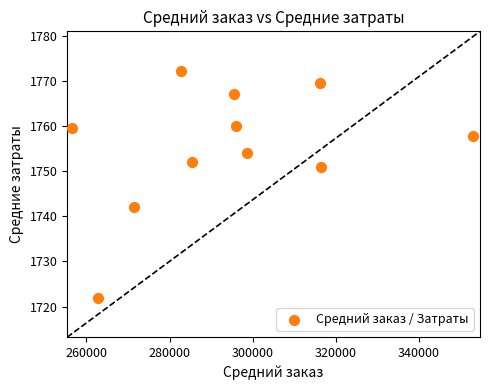

What Y value in the scatter plot is closest to 1747?

1750.9